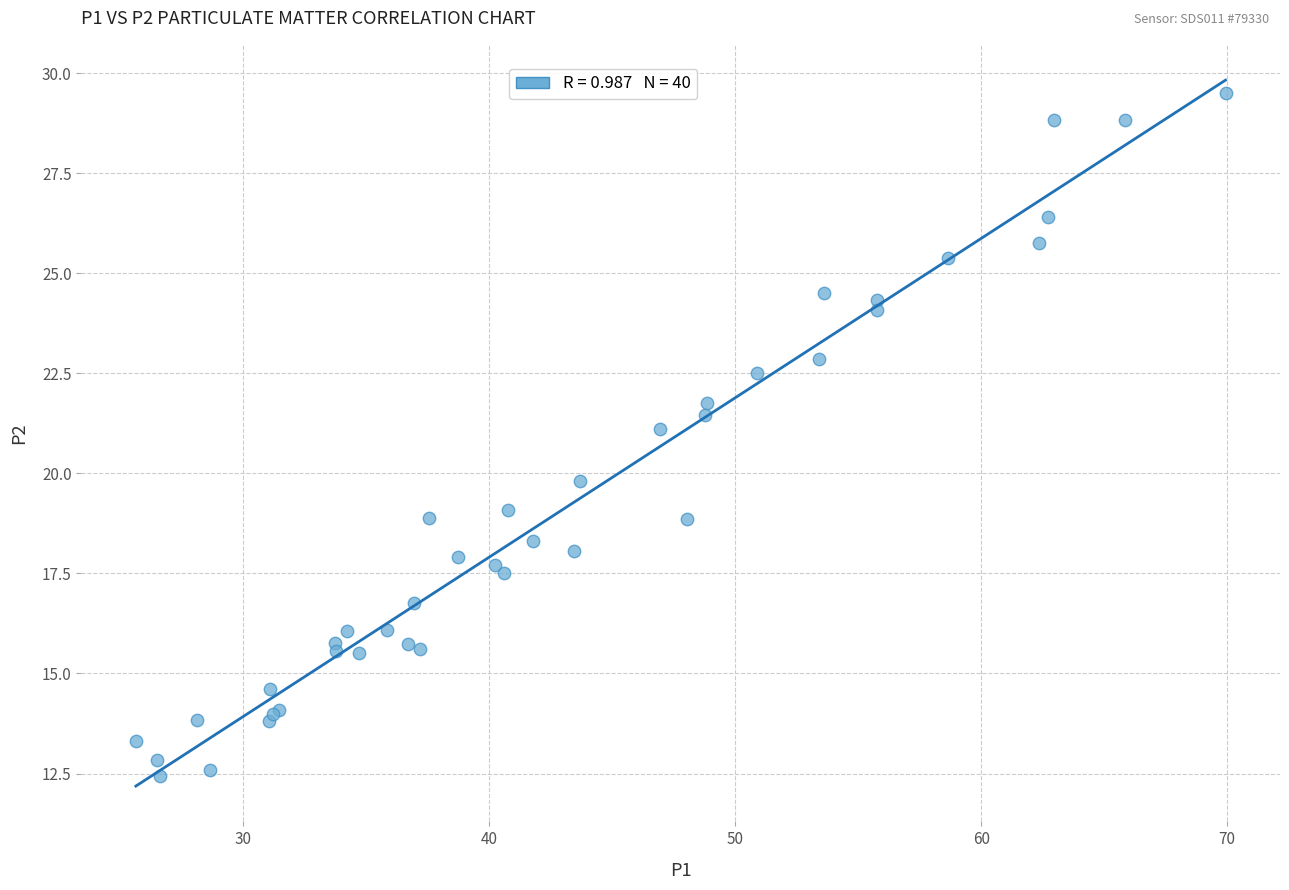

What Y value in the scatter plot is closest to 20?

19.8